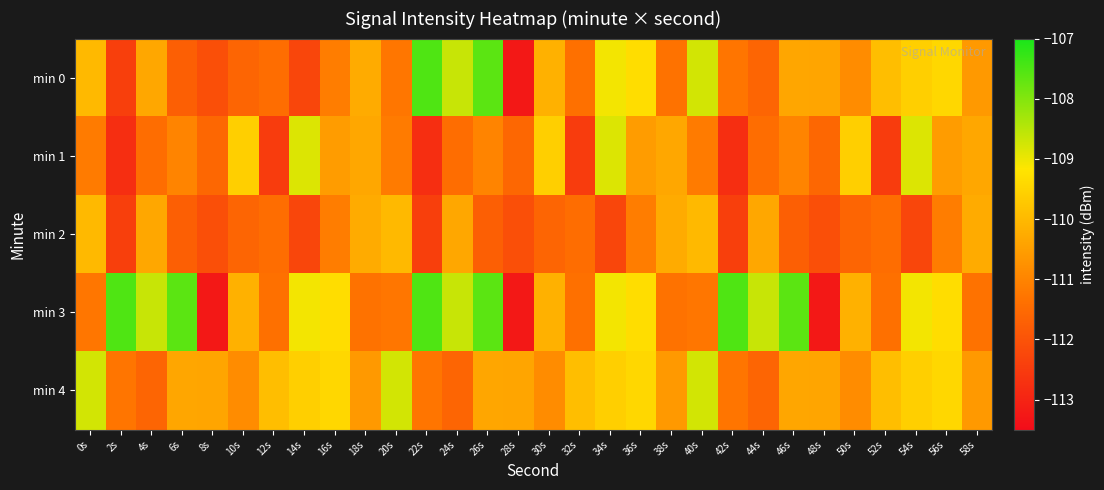

Which series has the largest total across all categories?

min 3